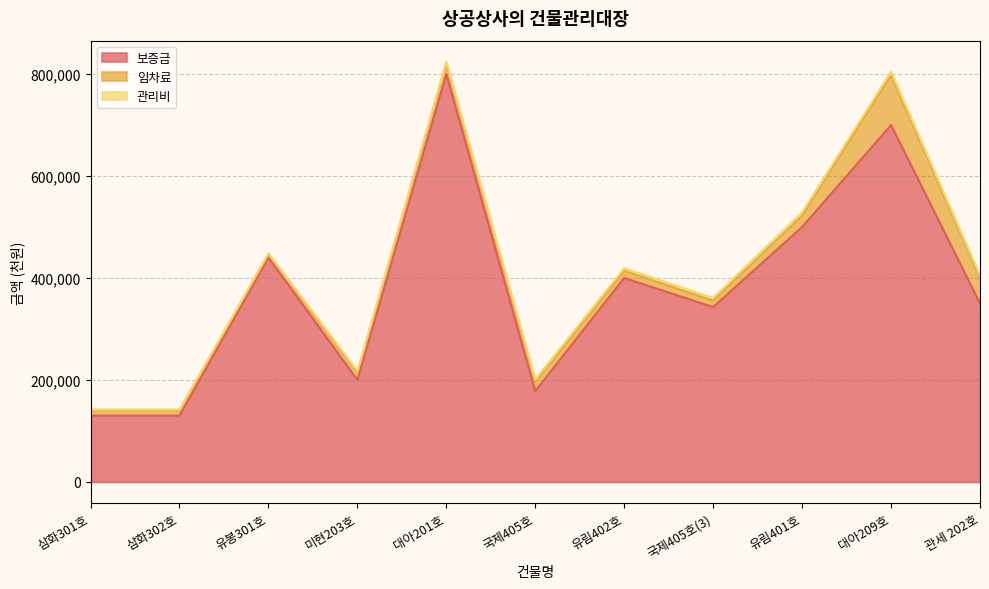

What is the minimum value for 임차료?

6000